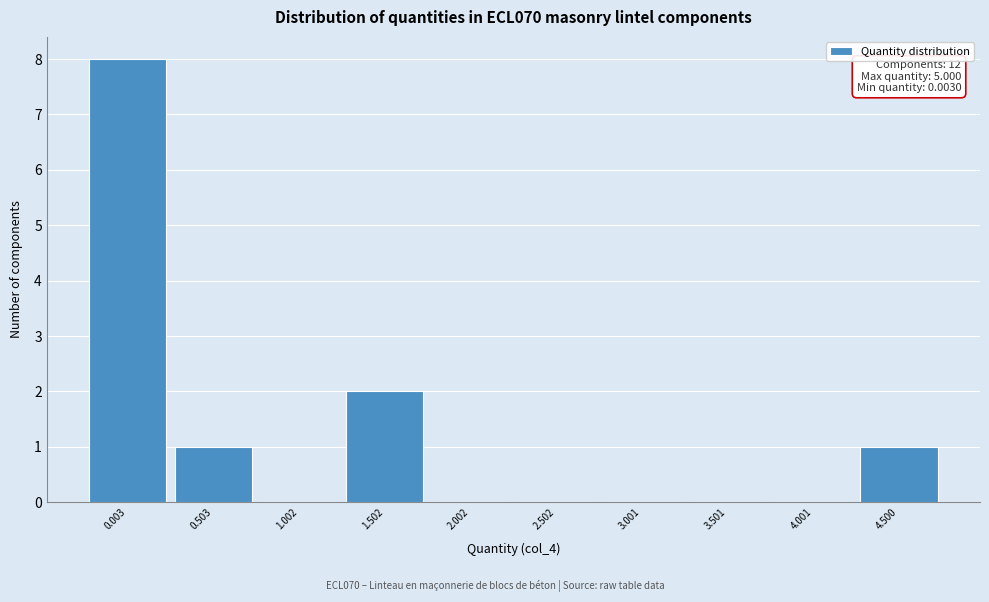

Reading left to right, list all the values displayed in this chart.

0.003=8	0.503=1	1.002=0	1.502=2	2.002=0	2.502=0	3.001=0	3.501=0	4.001=0	4.500=1